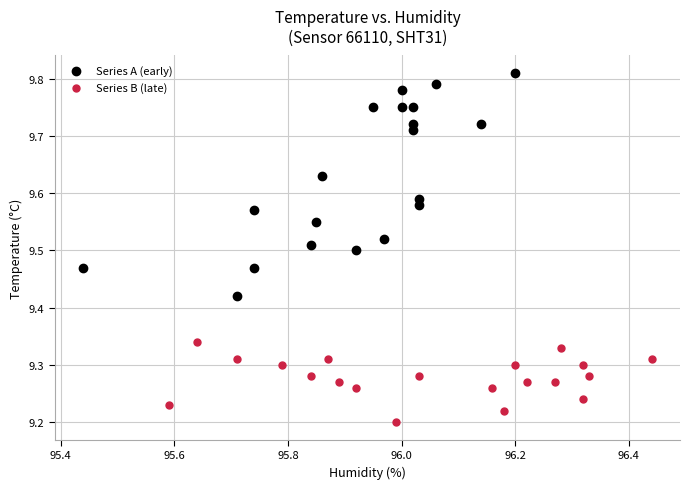

Which series has the widest spread of Y values?

Series A (early)